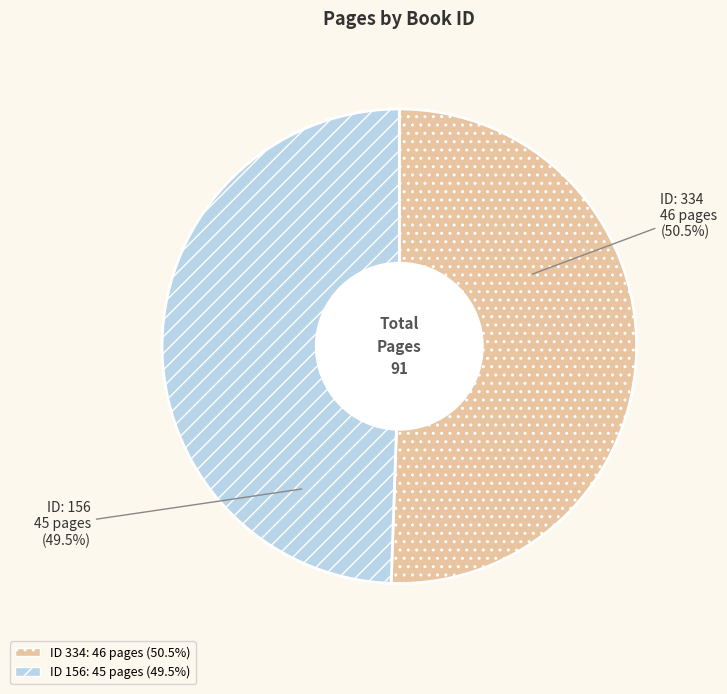

Does any single category account for the majority?

Yes